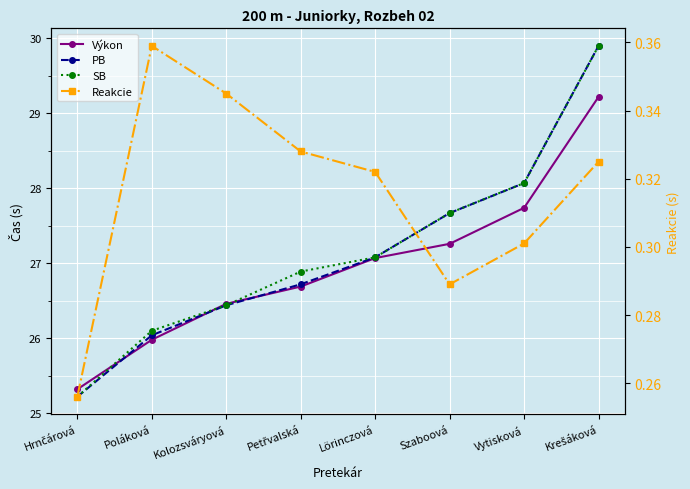

At Vytisková, list the series in order from smallest to largest.

Reakcie, Výkon, PB, SB